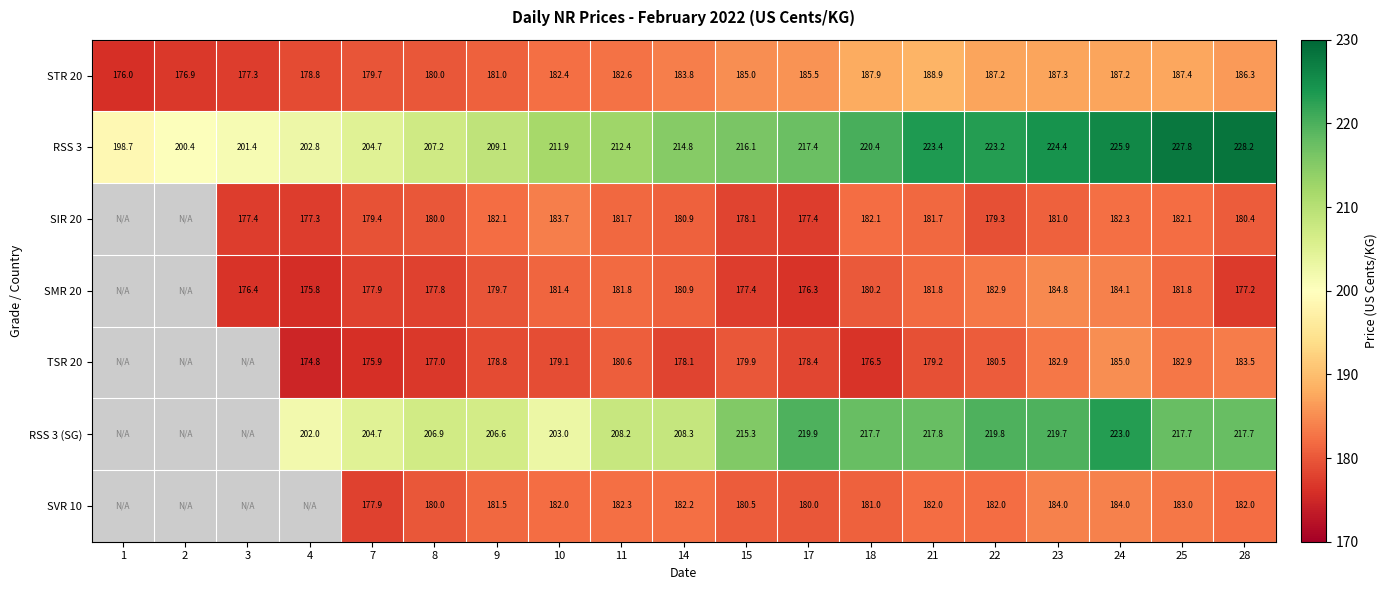

Is the value of SIR 20 at 3 greater than the value of RSS 3 at 17?

No